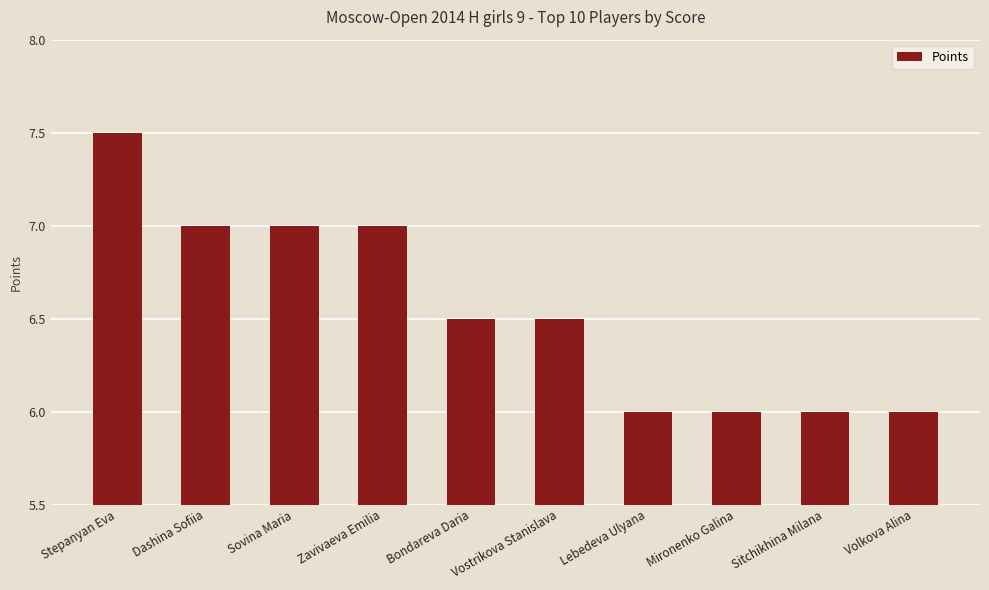

What position from the right is Bondareva Daria?

6